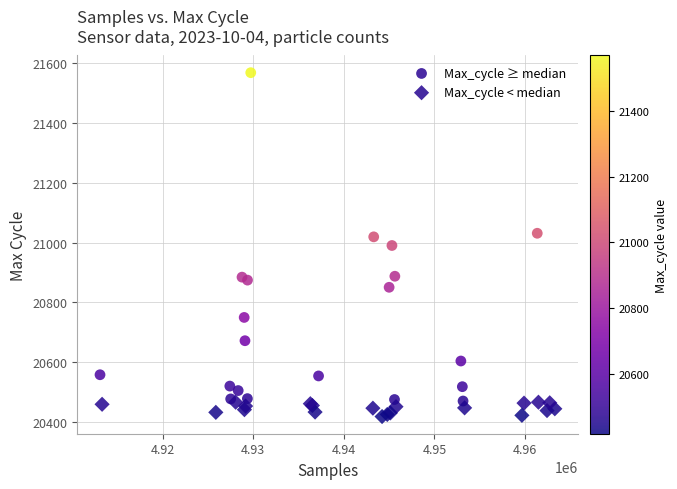

Which series contains the lowest Y value?

Max_cycle < median